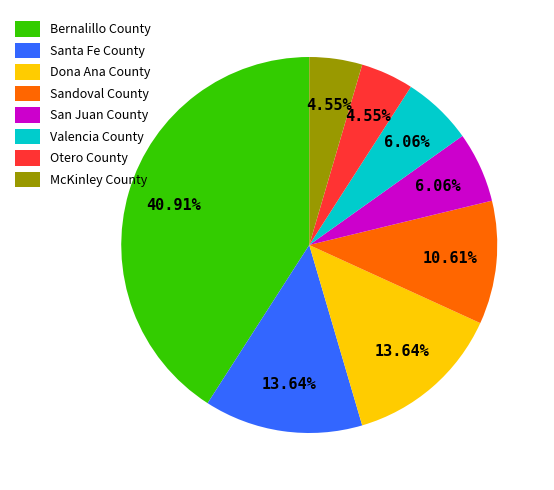

Which category has the biggest portion of the pie?

Bernalillo County